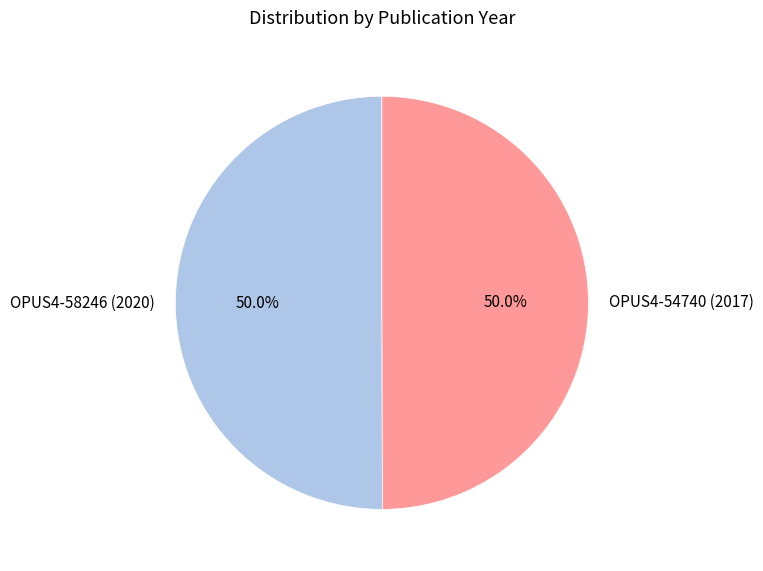

What is the total percentage of OPUS4-54740 (2017) and OPUS4-58246 (2020)?

100.0%